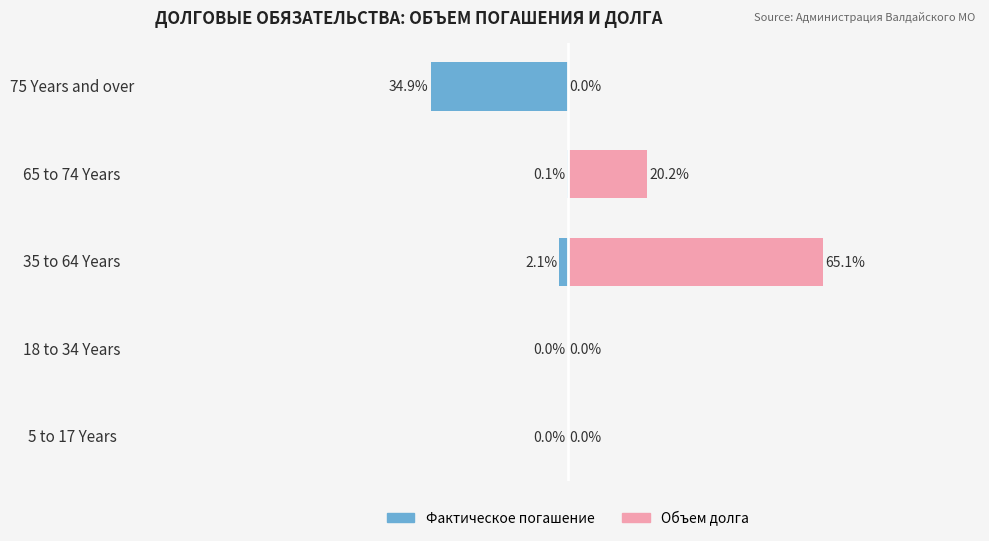

True or false: Female has a value of 30.7 at 5 to 17 Years.

False